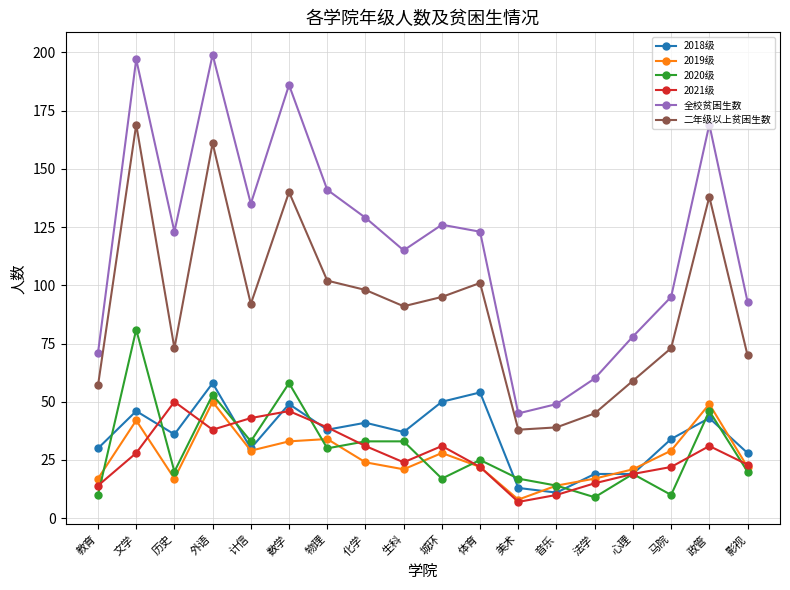

Is the value of 2021级 at 历史 greater than the value of 2020级 at 化学?

Yes